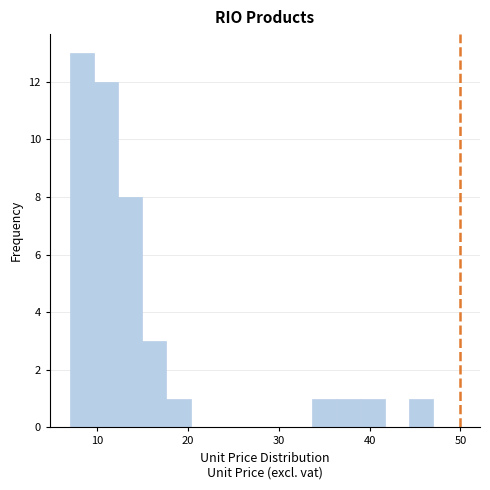

Read against the x-axis, roughly where is the centre of the tallest bar?

8